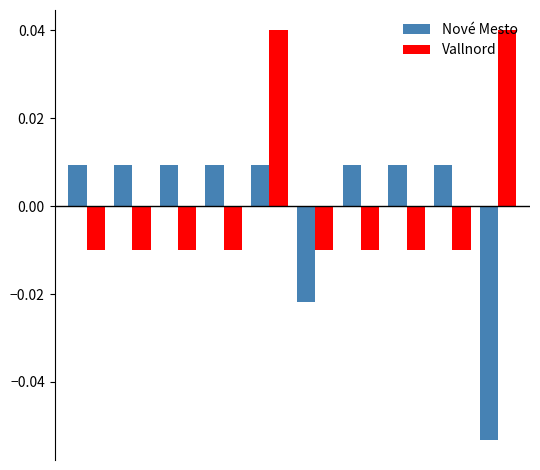

Which series has the widest spread of values?

Nové Mesto